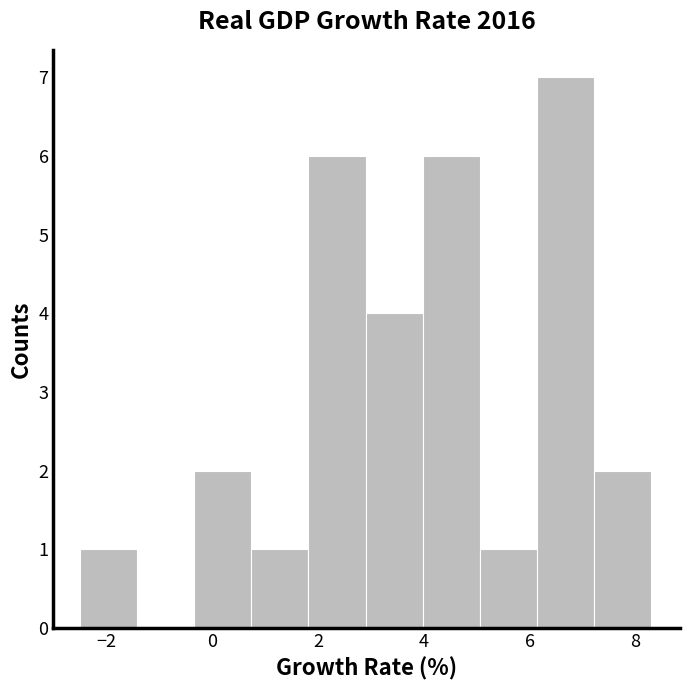

Reading left to right, list every bar in this chart as the range it spans on the x-axis followed by its height. Neither the bar edges nor the heights are printed on the chart, so give them approximately, as read against the axes.

-2.50 to -1.42: 1
-1.42 to -0.34: 0
-0.34 to 0.74: 2
0.74 to 1.82: 1
1.82 to 2.90: 6
2.90 to 3.98: 4
3.98 to 5.06: 6
5.06 to 6.14: 1
6.14 to 7.22: 7
7.22 to 8.30: 2